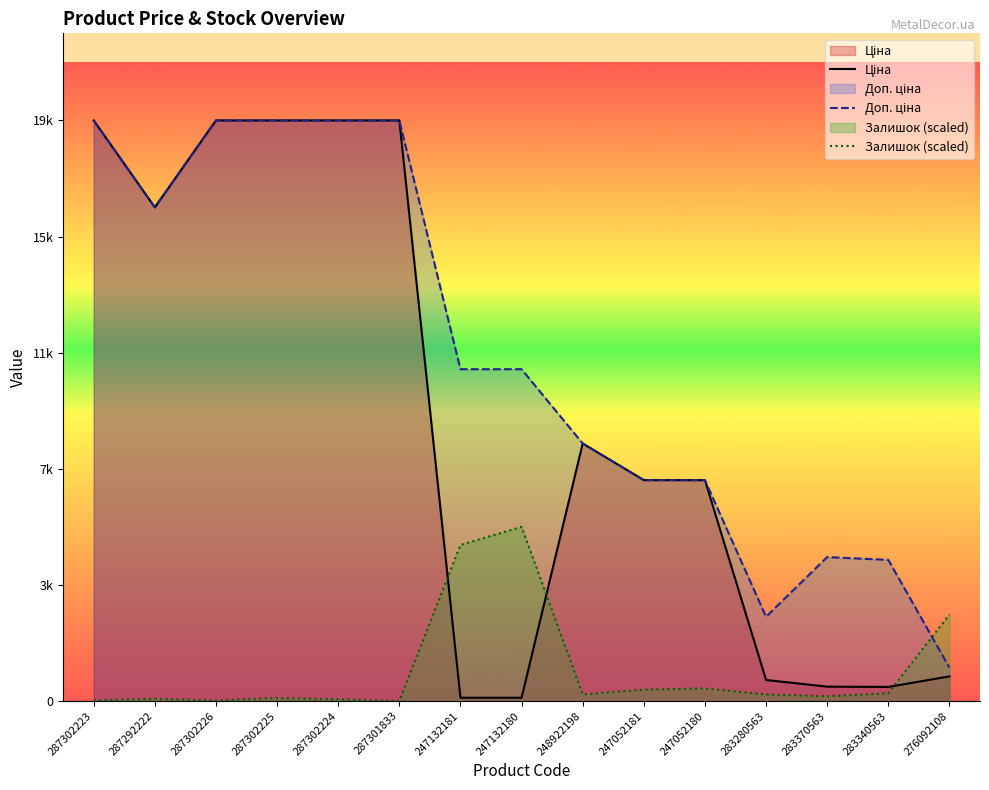

Which series has the largest range (max minus min)?

Ціна